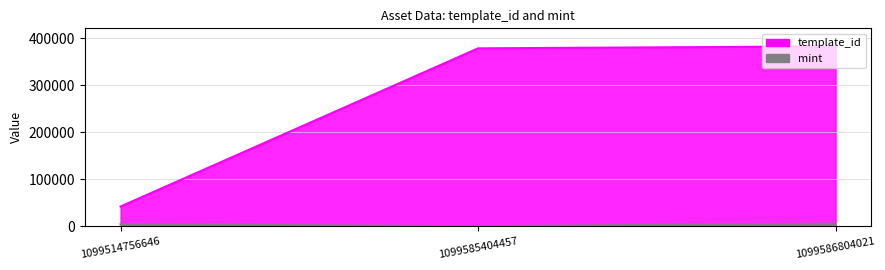

Which series has the largest total across all categories?

template_id